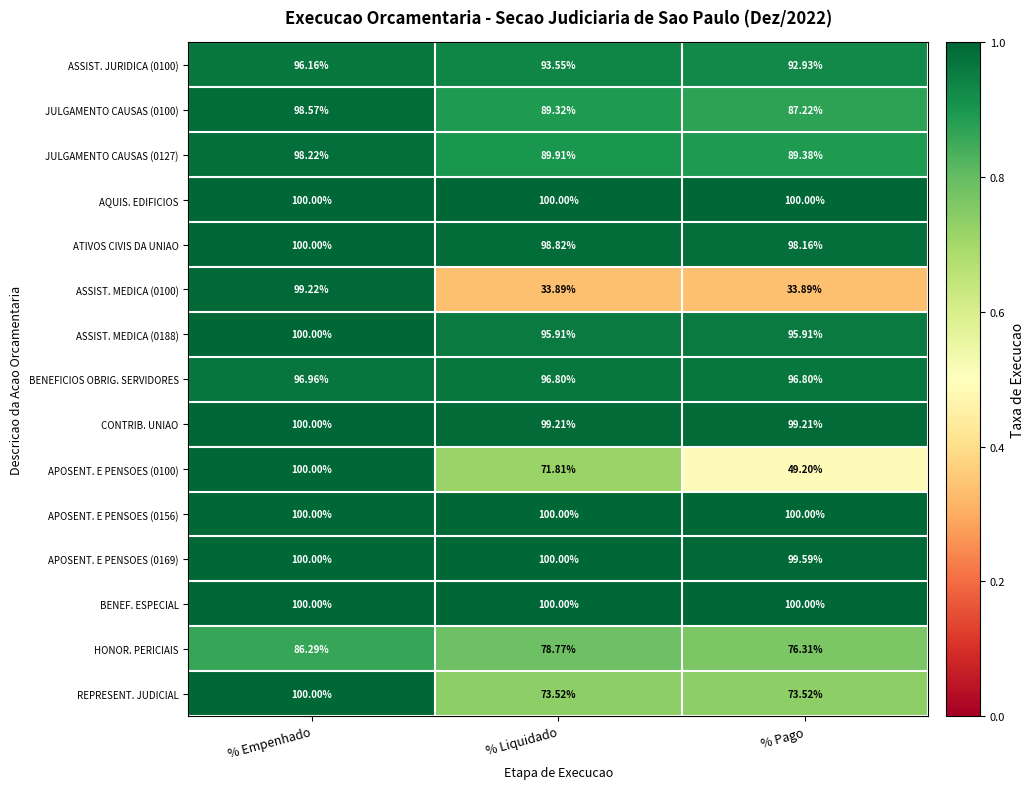

At which label does ASSIST. JURIDICA (0100) first exceed 93?

% Empenhado